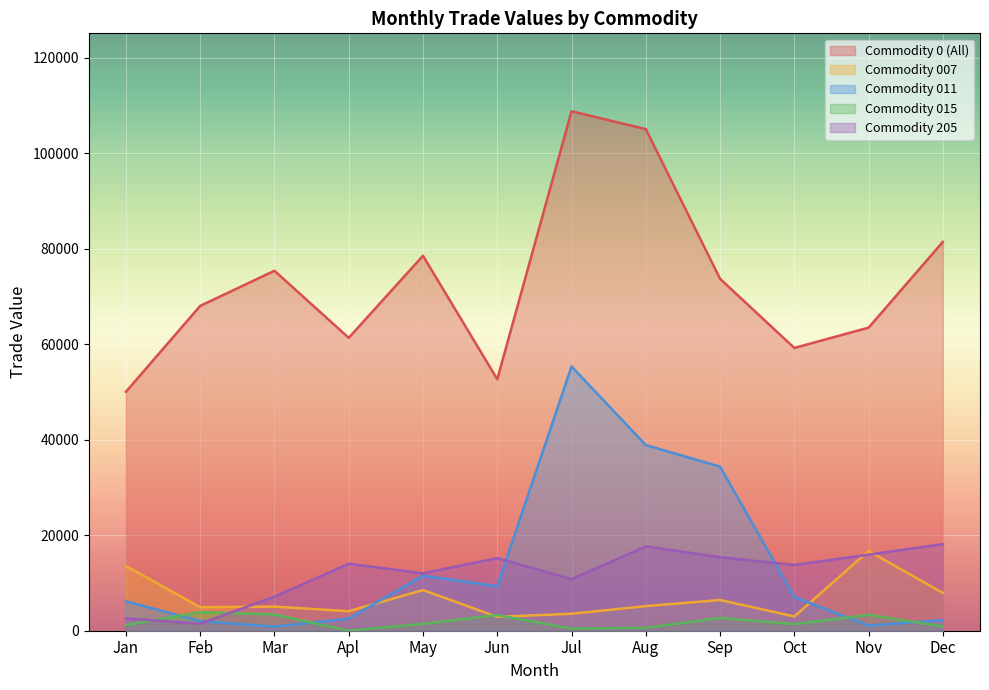

At which category is the sum across all series the highest?

Jul